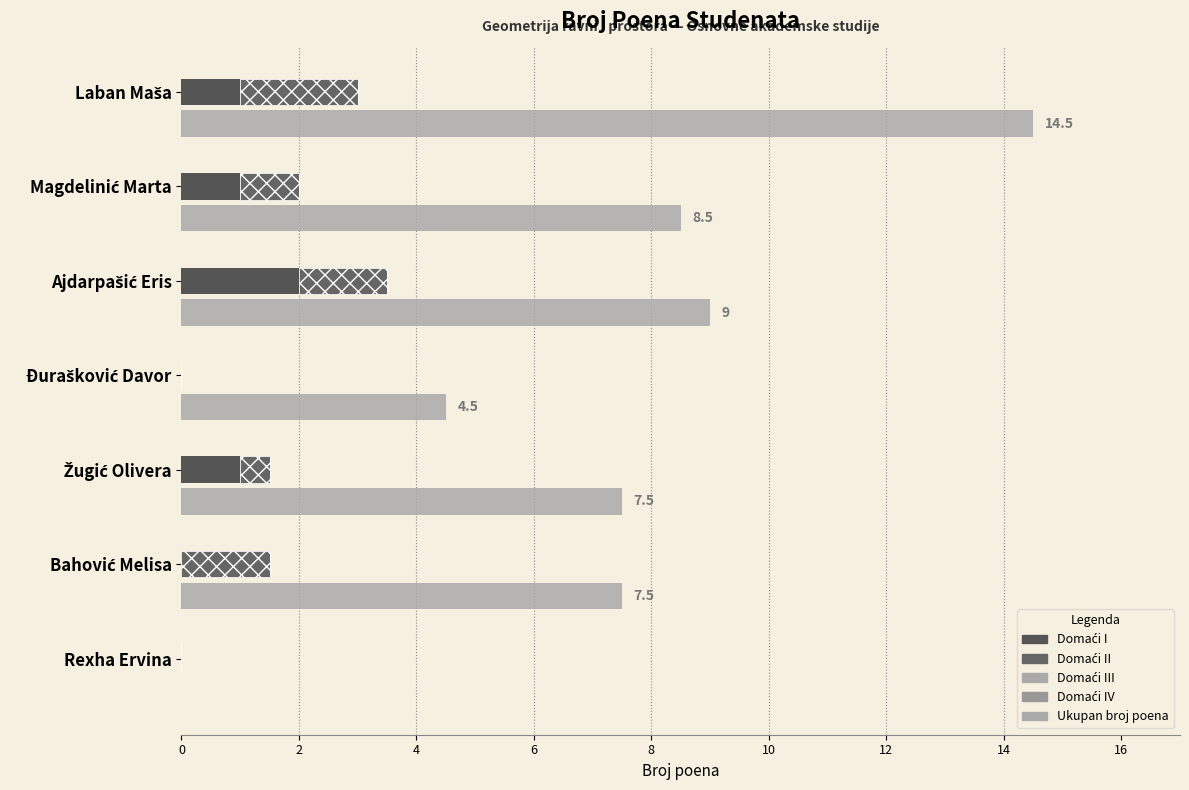

Are the bars horizontal?

Yes